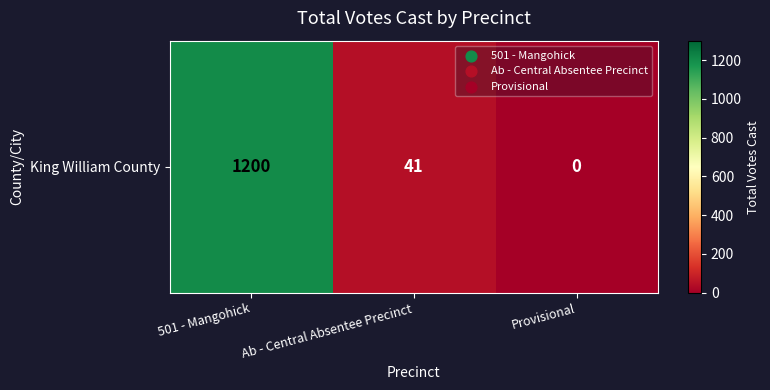

List the labels in order of value, largest first.

501 - Mangohick, Ab - Central Absentee Precinct, Provisional